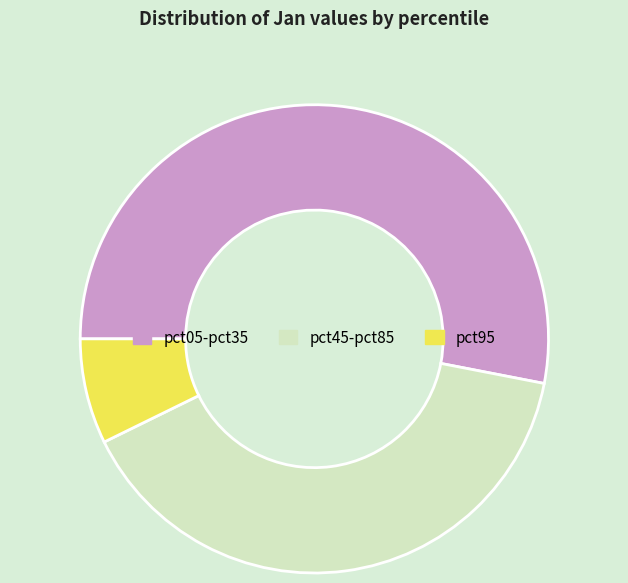

Rank the categories by value from lowest to highest.

pct95, pct45-pct85, pct05-pct35